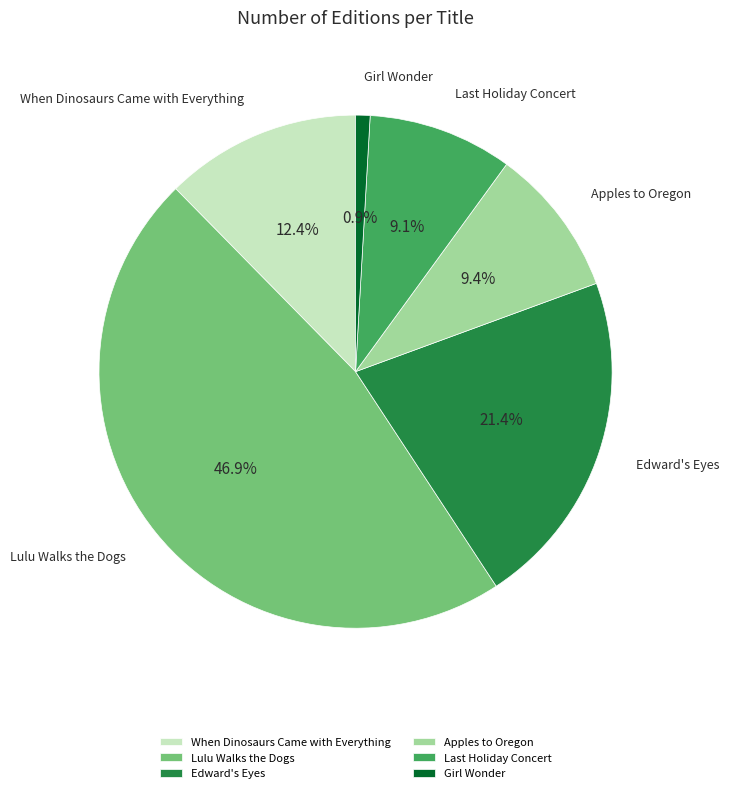

To the nearest percent, what percentage of the pie is When Dinosaurs Came with Everything?

12%